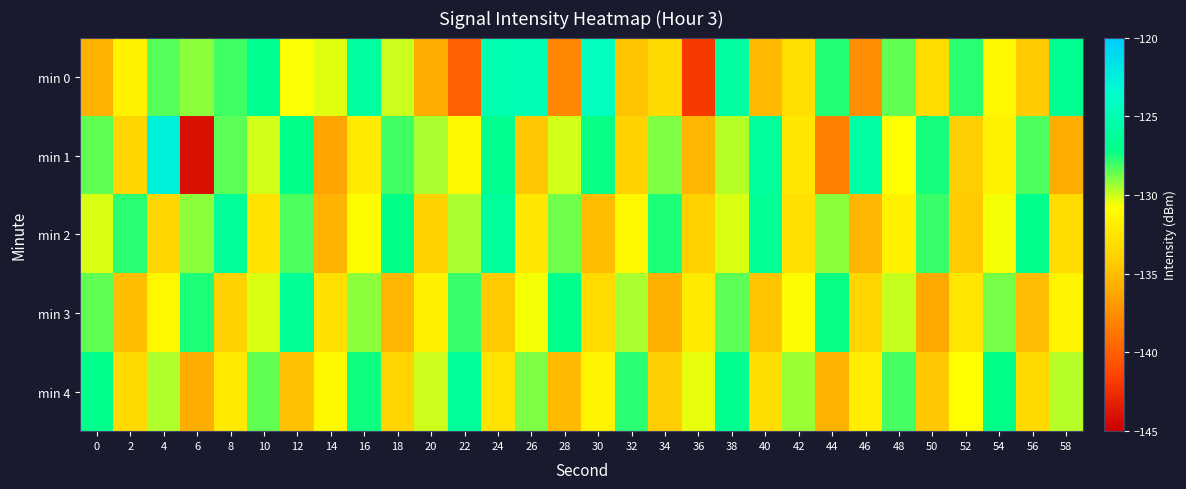

How many distinct data groups are displayed?

5